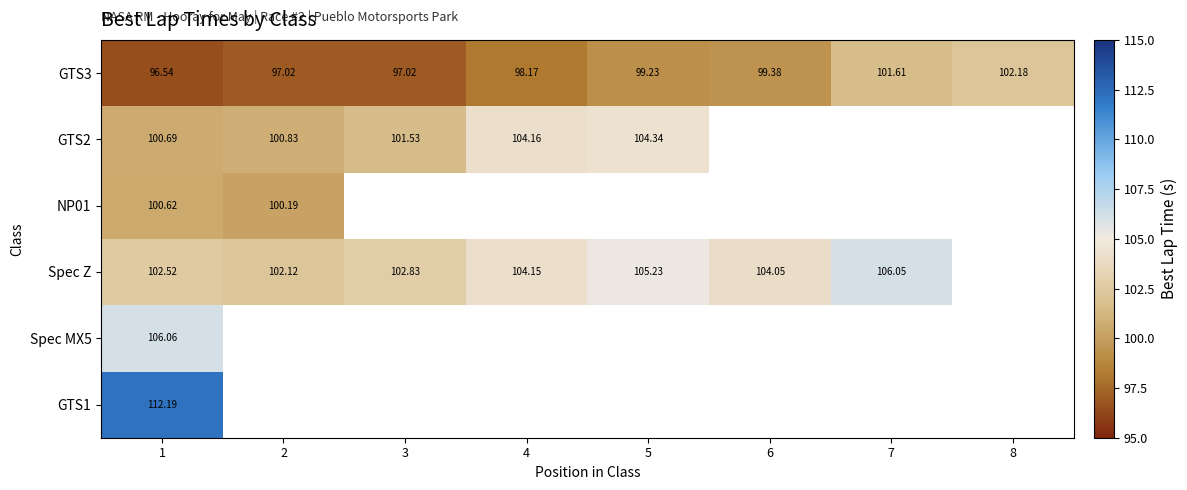

The Spec Z series shows 102.8 at 3. True or false?

True